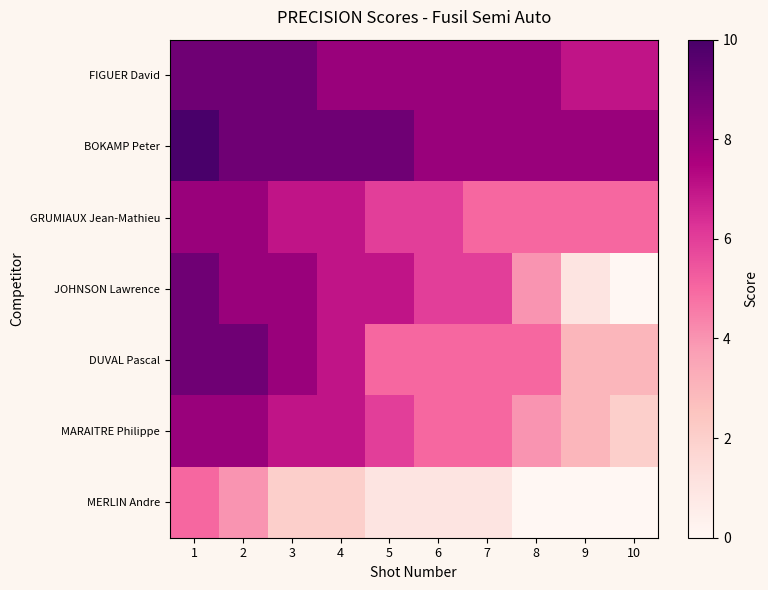

Rank the series by their maximum value, from highest to lowest.

BOKAMP Peter, FIGUER David, JOHNSON Lawrence, DUVAL Pascal, GRUMIAUX Jean-Mathieu, MARAITRE Philippe, MERLIN Andre